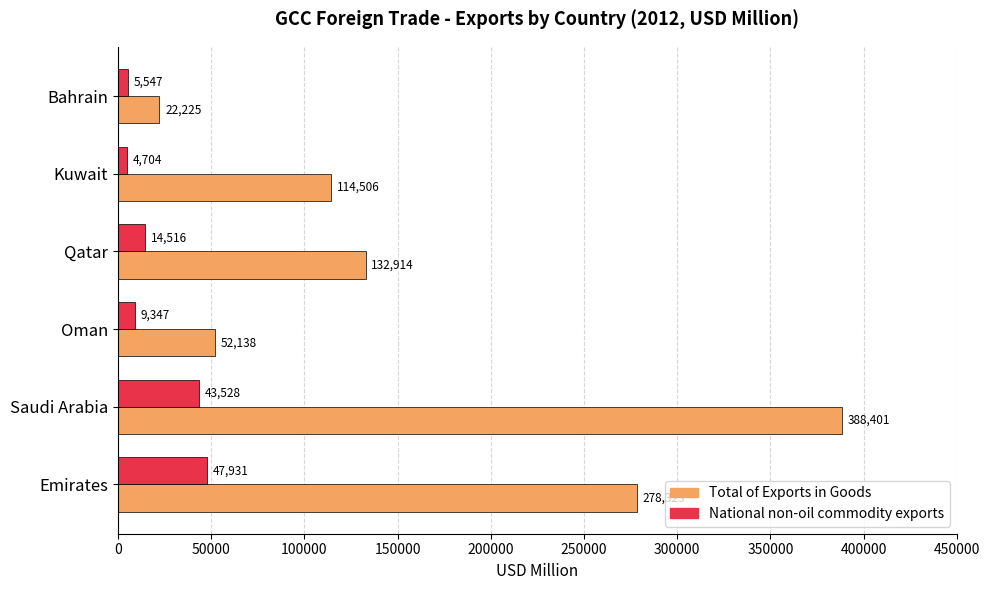

What is the difference between the maximum and second lowest values in the Total of Exports in Goods series?

336262.4